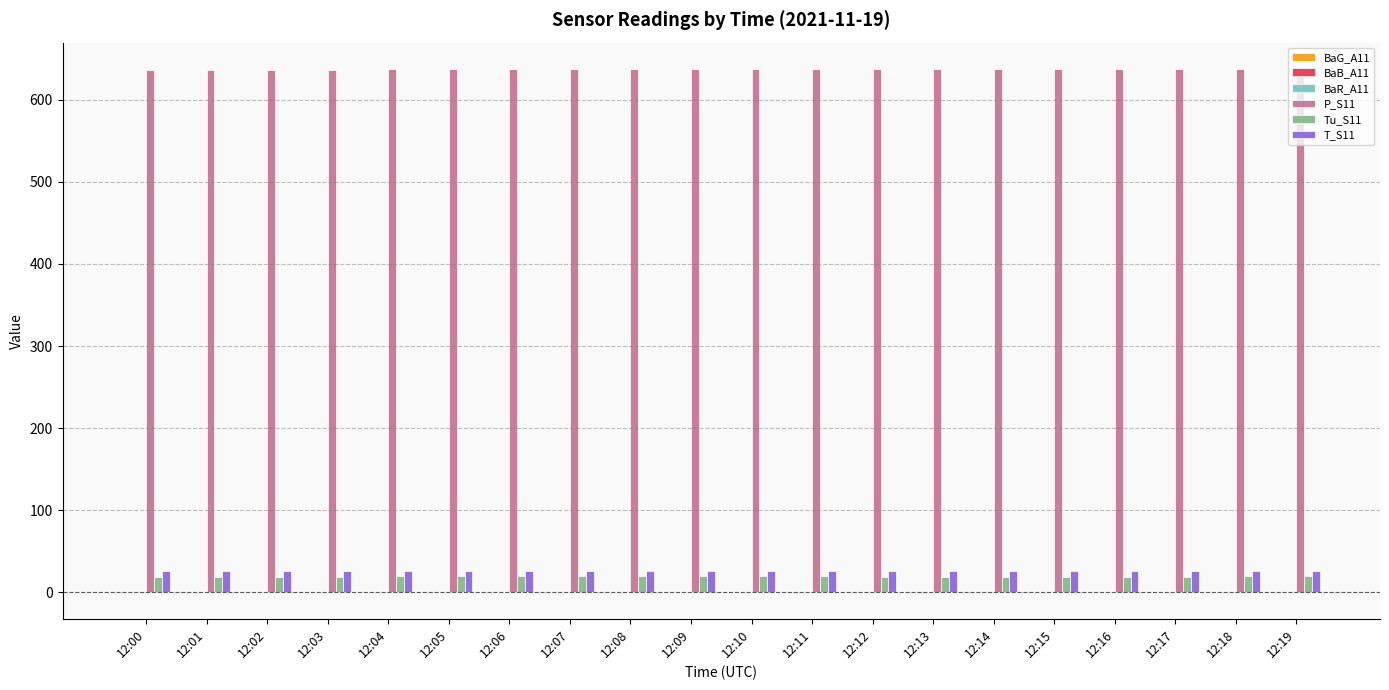

Which series has the largest total across all categories?

P_S11